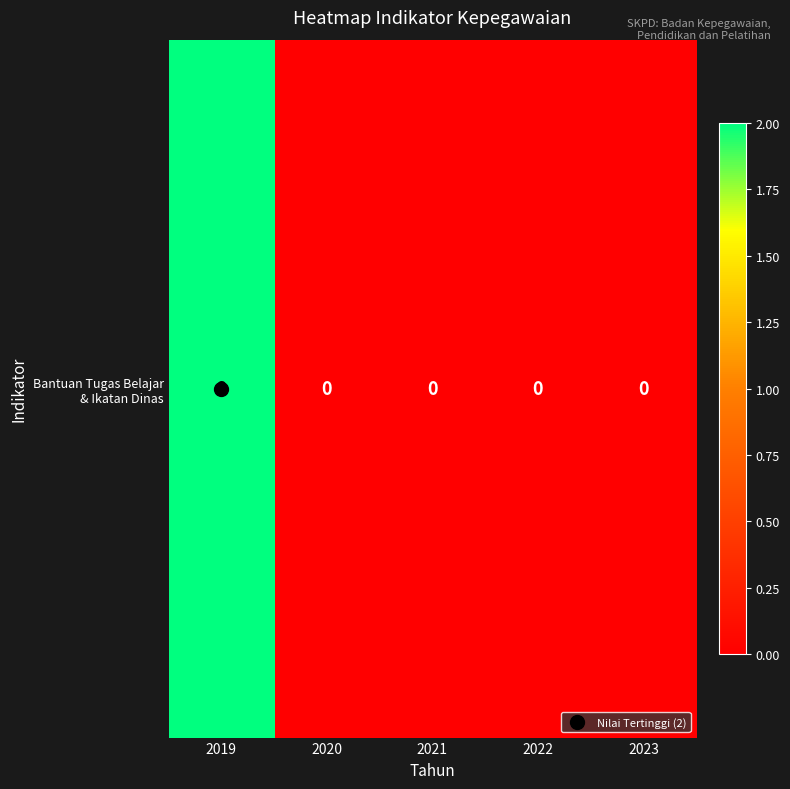

What is the sum of the values at 2022 and 2019?

2